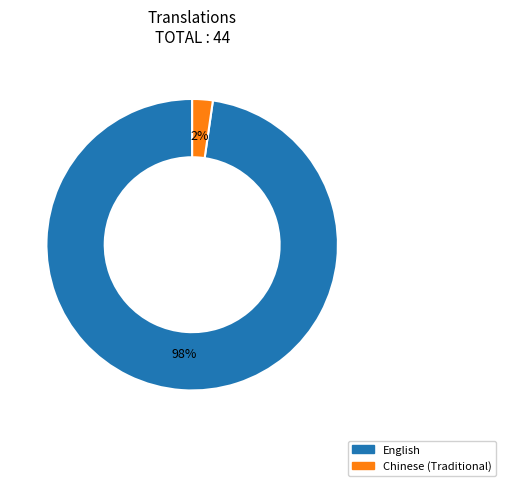

Rank the categories by value from lowest to highest.

Chinese (Traditional), English